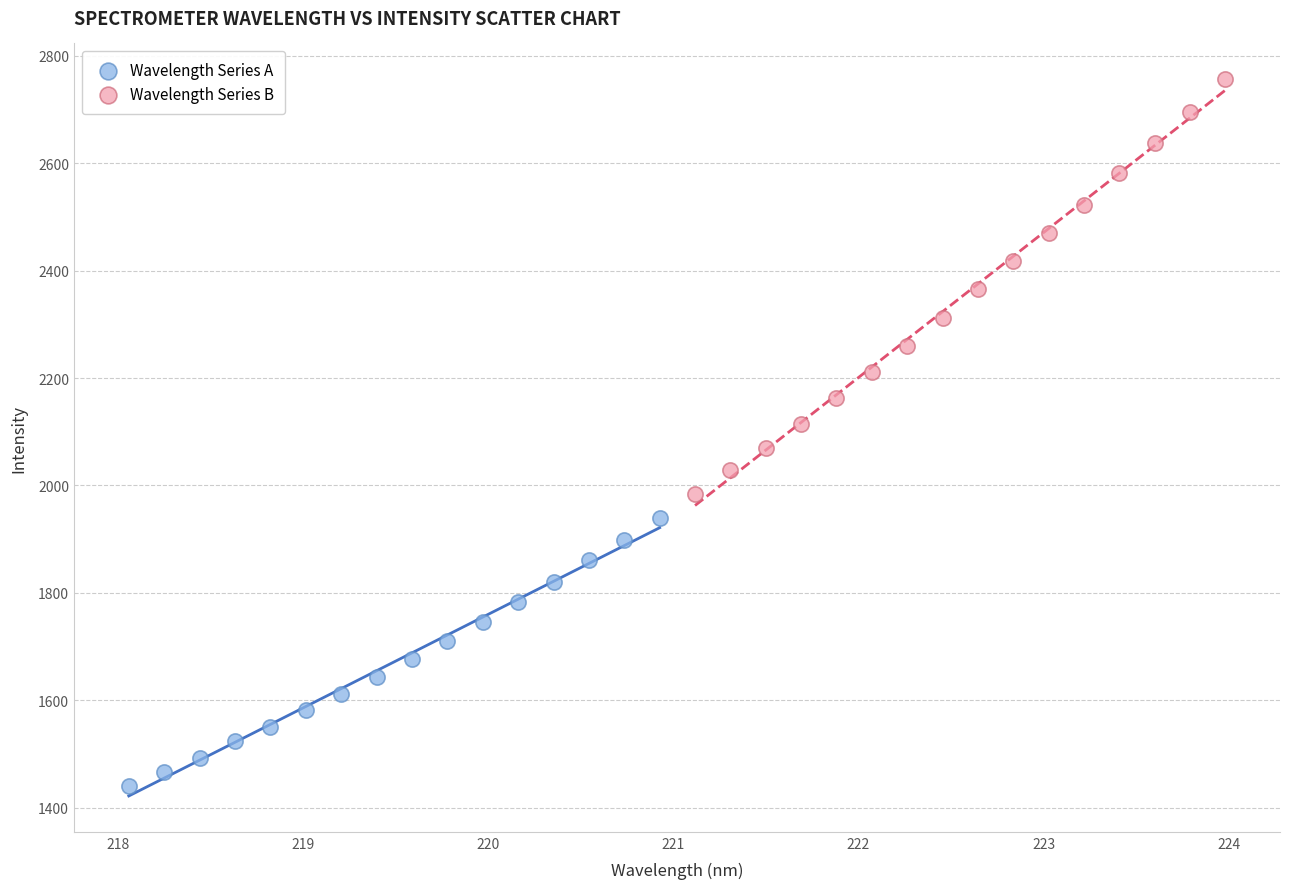

Which series contains the highest Y value?

Wavelength Series B